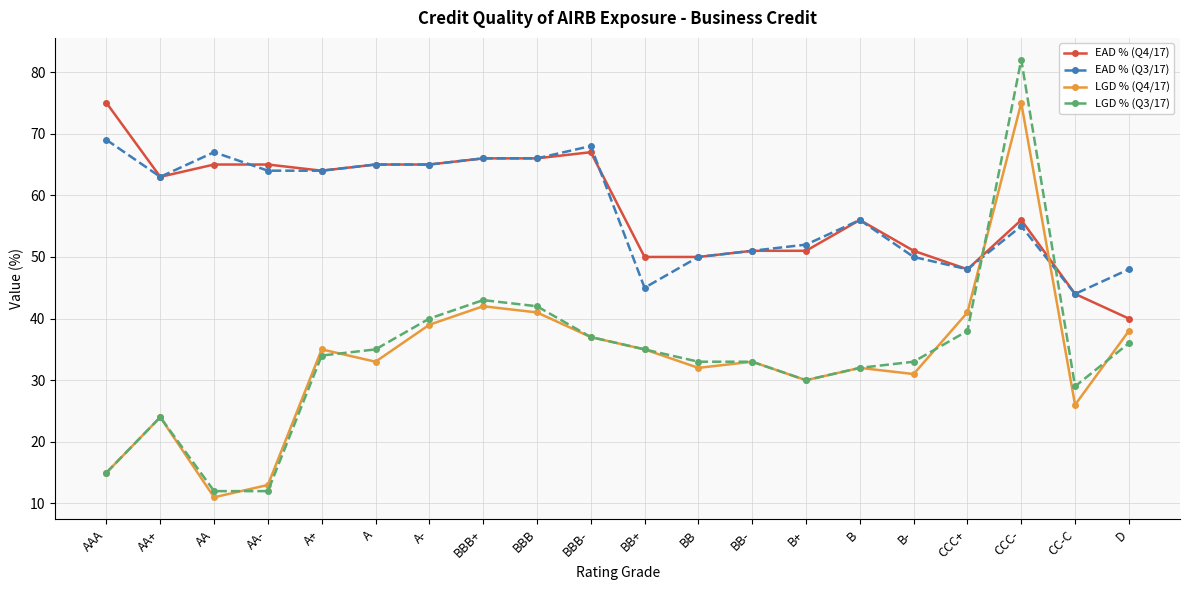

Which series has the widest spread of values?

LGD % (Q3/17)